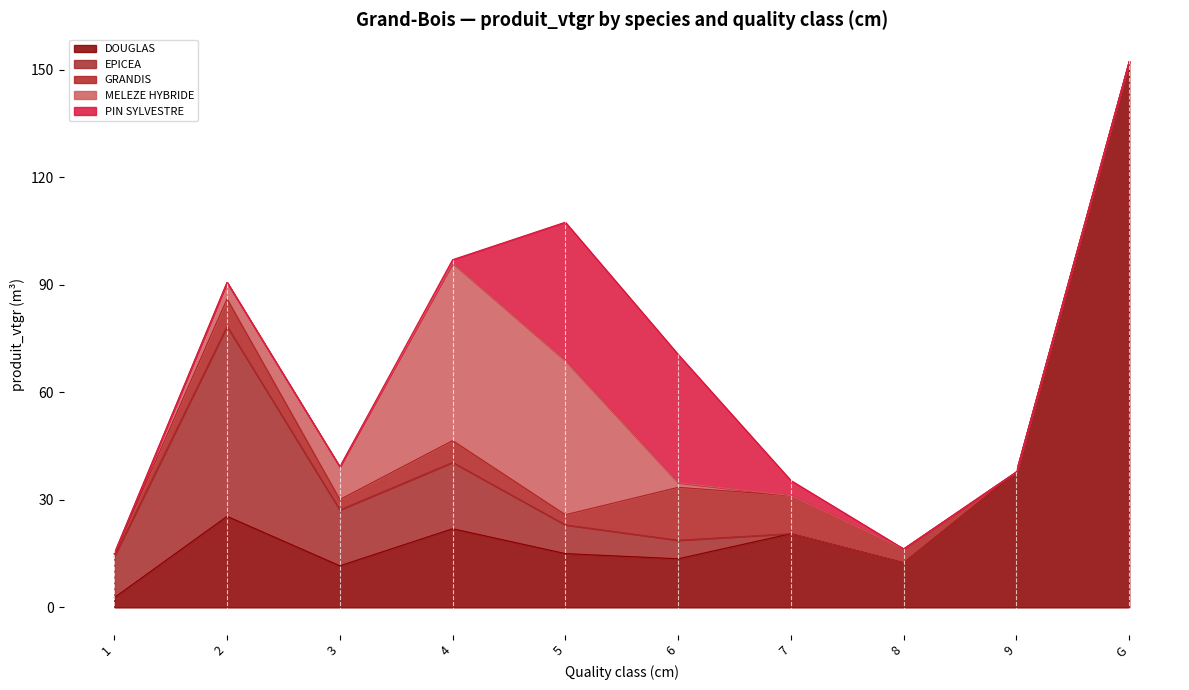

Reading right to left, what are all the values shown in this chart?

DOUGLAS: 152.3	37.8	12.5	20.6	13.6	15.0	21.9	11.6	25.4	2.7
EPICEA: 0.0	0.0	0.0	0.0	5.2	8.0	18.5	15.6	53.0	11.5
GRANDIS: 0.0	0.0	3.9	10.6	14.8	2.8	6.1	2.9	7.7	0.6
MELEZE HYBRIDE: 0.0	0.0	0.0	0.0	1.3	43.0	49.5	9.1	4.6	0.3
PIN SYLVESTRE: 0.0	0.0	0.0	4.2	35.8	38.6	1.0	0.0	0.0	0.0